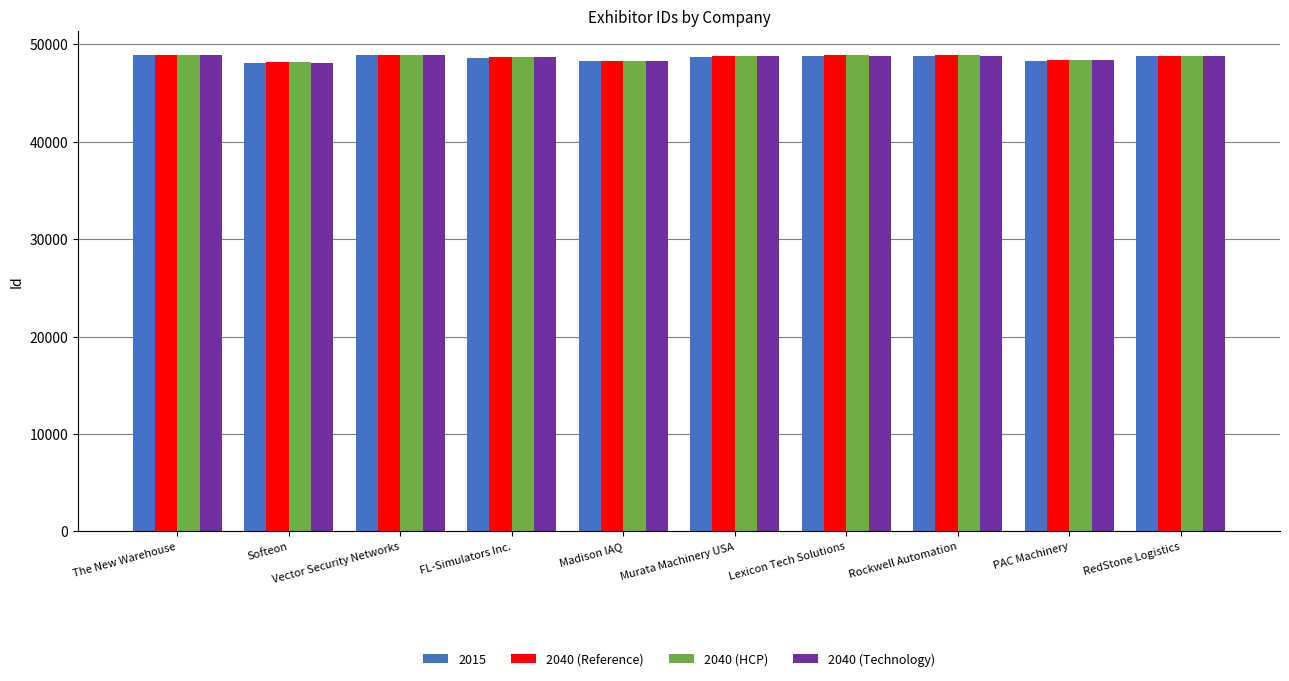

What is the lowest value of the 2040 (Technology) series?

48135.1